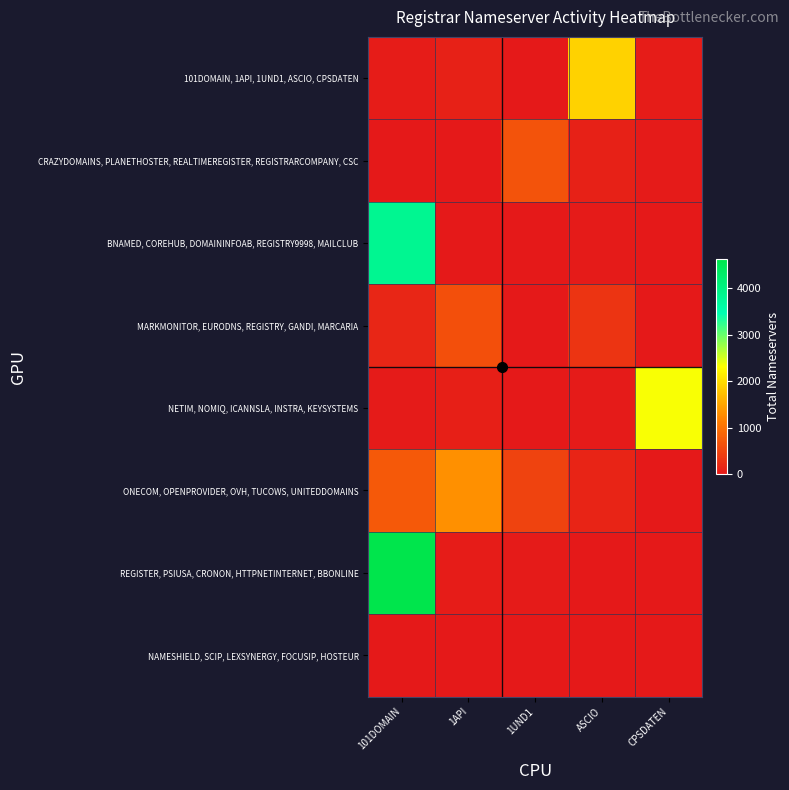

Rank the series by their maximum value, from lowest to highest.

NAMESHIELD, SCIP, LEXSYNERGY, FOCUSIP, HOSTEUR, MARKMONITOR, EURODNS, REGISTRY, GANDI, MARCARIA, CRAZYDOMAINS, PLANETHOSTER, REALTIMEREGISTER, REGISTRARCOMPANY, CSC, ONECOM, OPENPROVIDER, OVH, TUCOWS, UNITEDDOMAINS, 101DOMAIN, 1API, 1UND1, ASCIO, CPSDATEN, NETIM, NOMIQ, ICANNSLA, INSTRA, KEYSYSTEMS, BNAMED, COREHUB, DOMAININFOAB, REGISTRY9998, MAILCLUB, REGISTER, PSIUSA, CRONON, HTTPNETINTERNET, BBONLINE